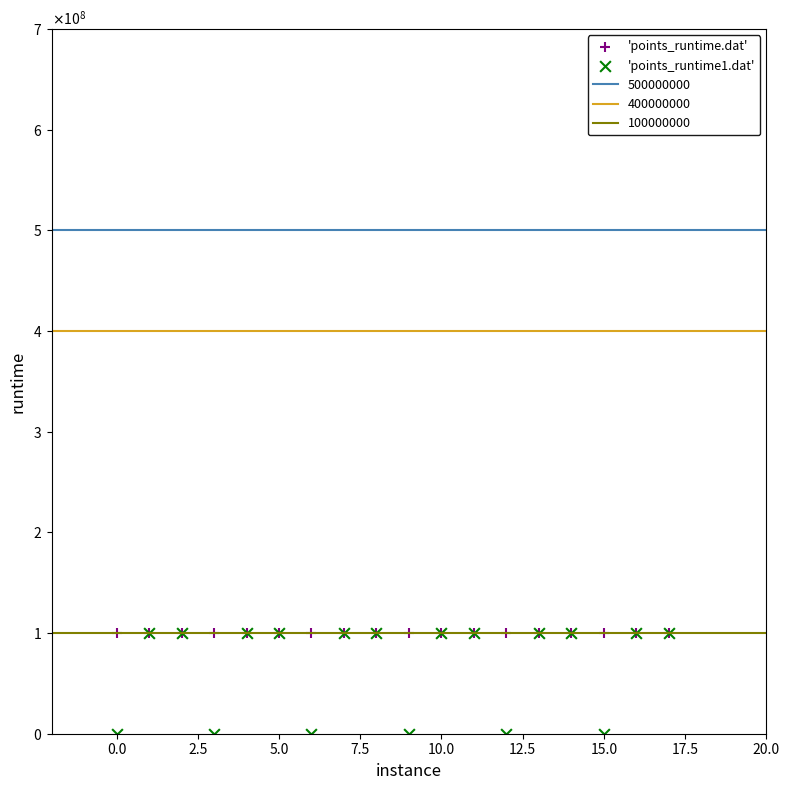

Which series contains the lowest Y value?

'points_runtime1.dat'